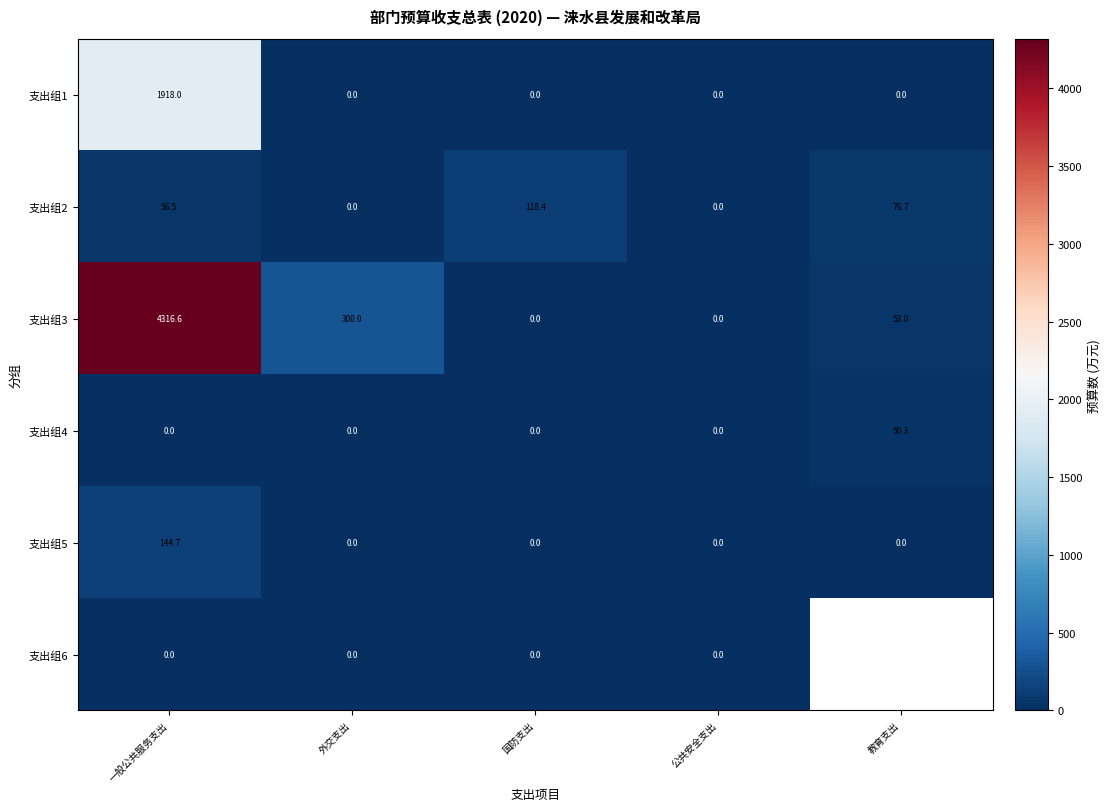

Which series changed the most between 一般公共服务支出 and 公共安全支出?

支出组3